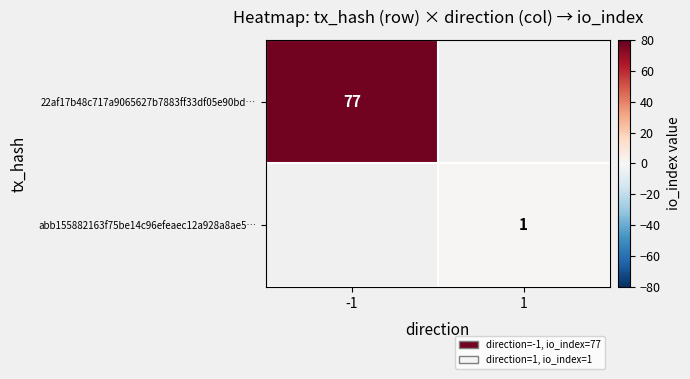

True or false: 22af17b48c717a9065627b7883ff33df05e90bd… has a value of 77 at -1.

True